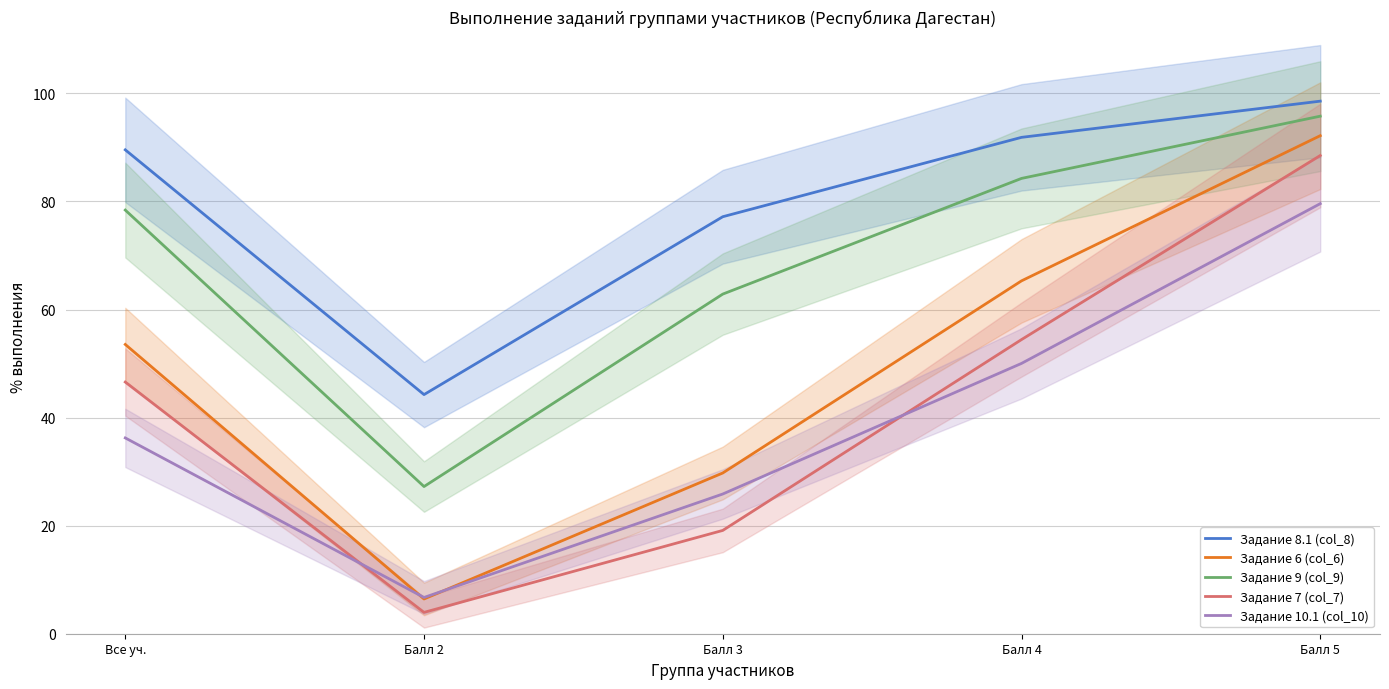

Which category has the highest value across all series?

Балл 5